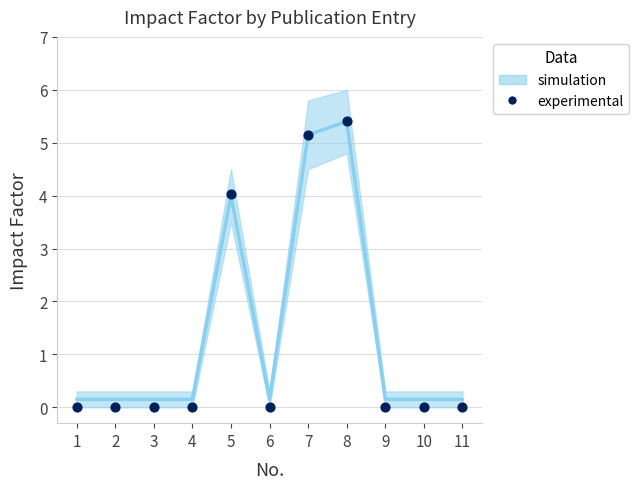

What is the average Y value?

1.3